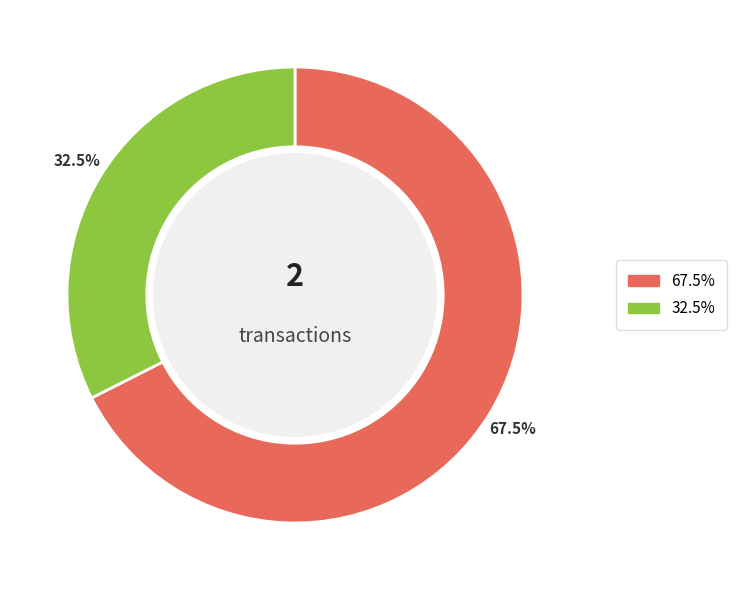

How many slices are in this pie chart?

2